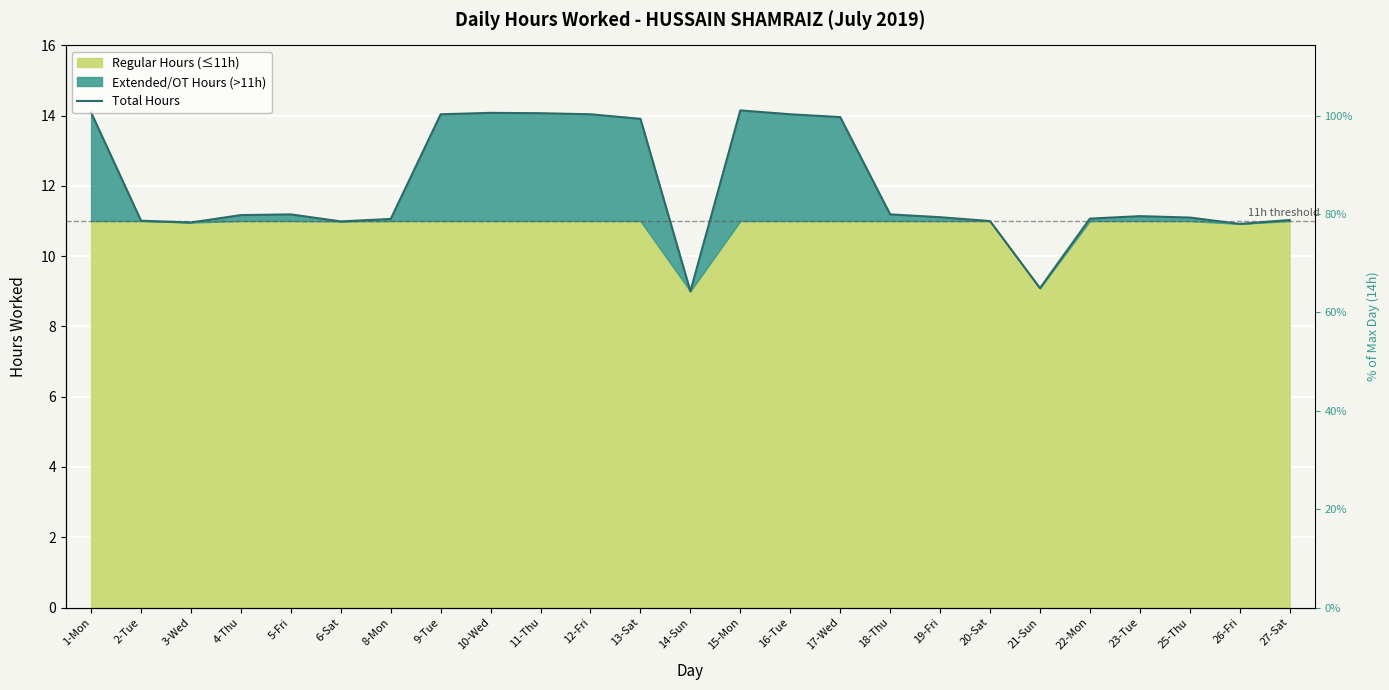

How many categories are shown in the chart?

25